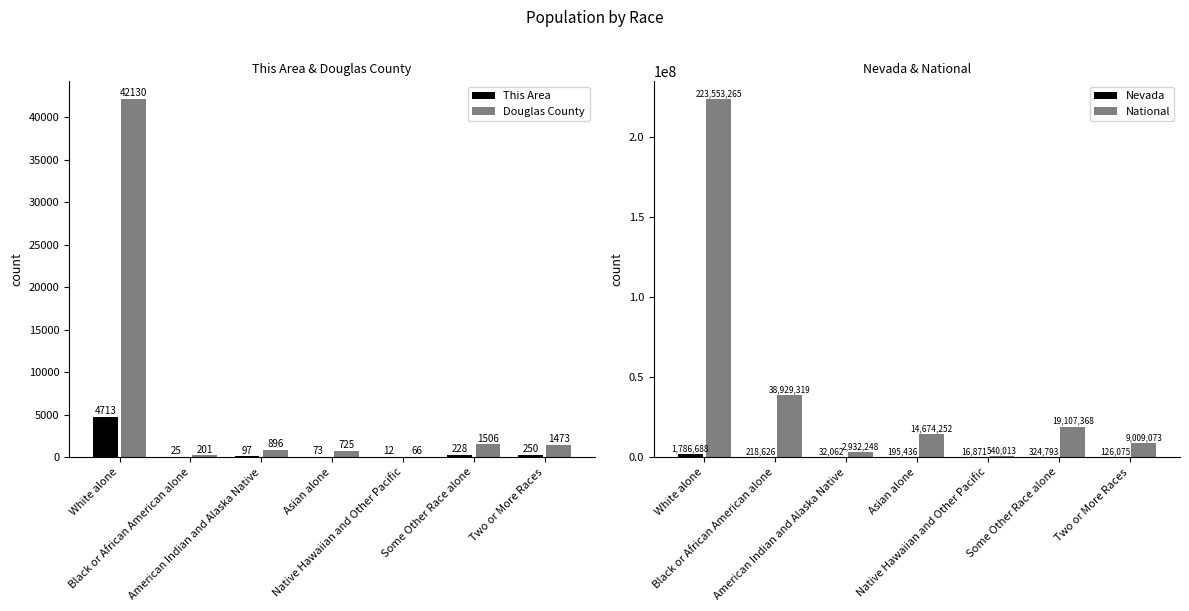

Reading left to right, list all the values displayed in this chart.

This Area: 4713	25	97	73	12	228	250
Douglas County: 42130	201	896	725	66	1506	1473
Nevada: 1786688	218626	32062	195436	16871	324793	126075
National: 223553265	38929319	2932248	14674252	540013	19107368	9009073